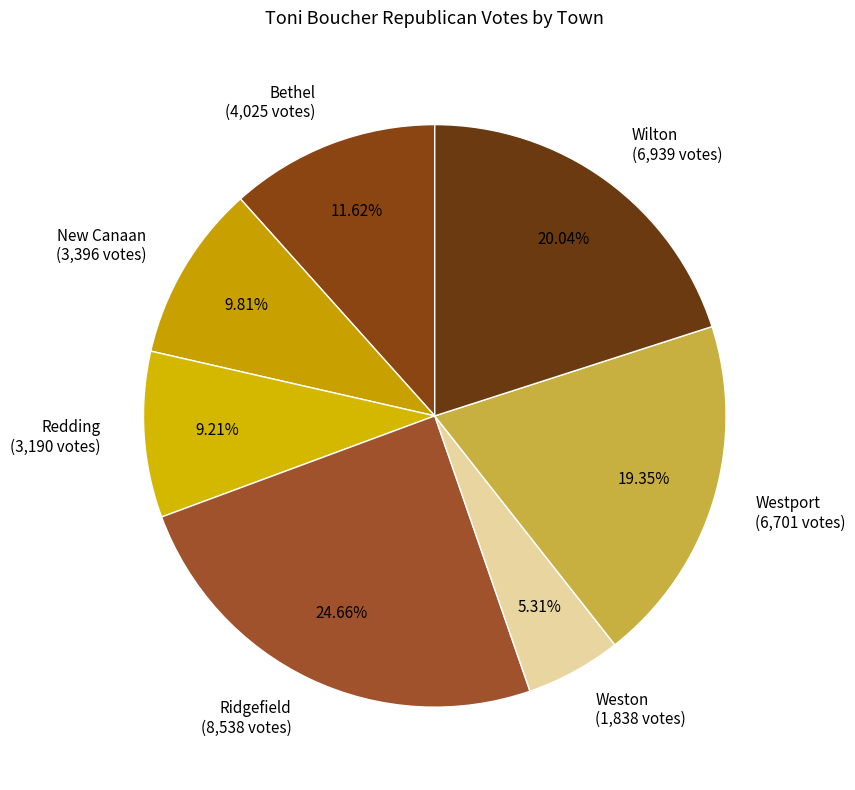

True or false: Weston accounts for 1% of the total.

False